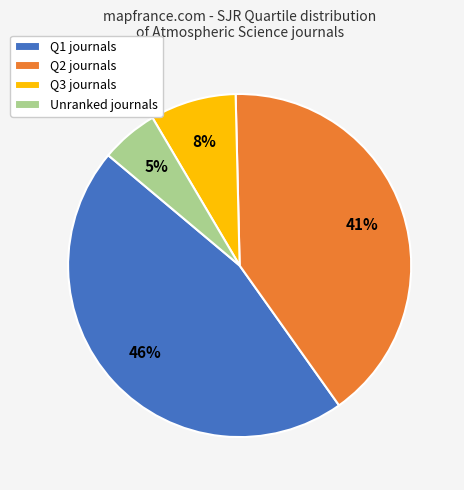

To the nearest percent, what is the difference between the largest and smallest slice percentages?

41%